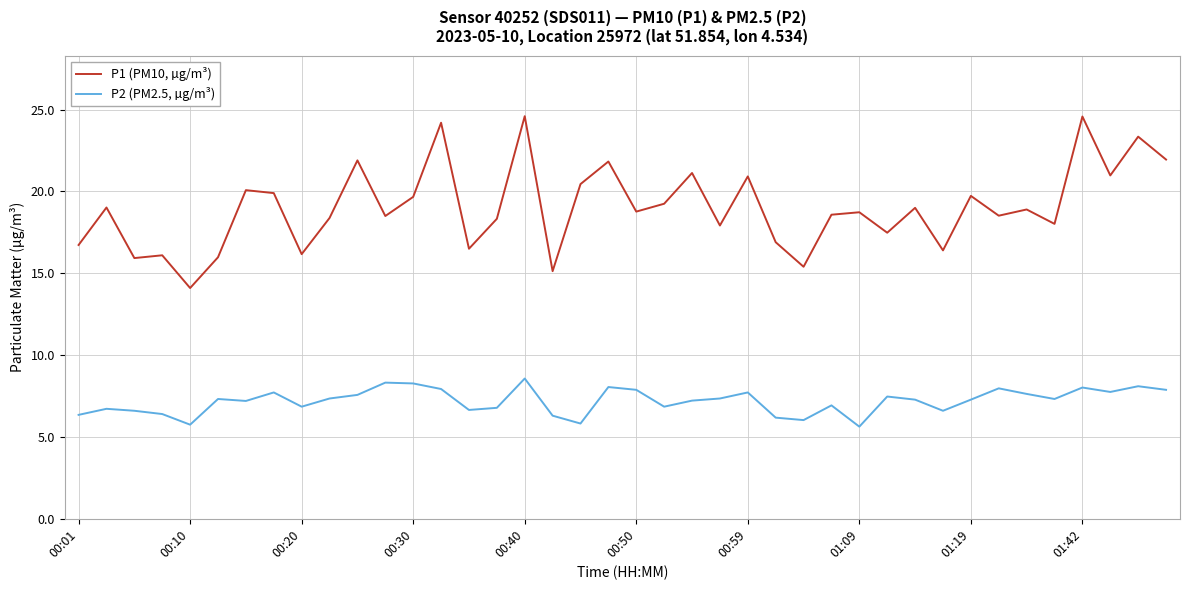

Rank the series by their maximum value, from lowest to highest.

P2 (PM2.5, µg/m³), P1 (PM10, µg/m³)